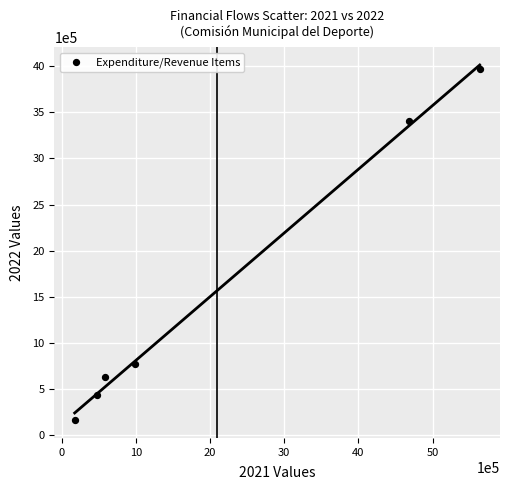

What Y value in the scatter plot is closest to 2065143?

771744.0